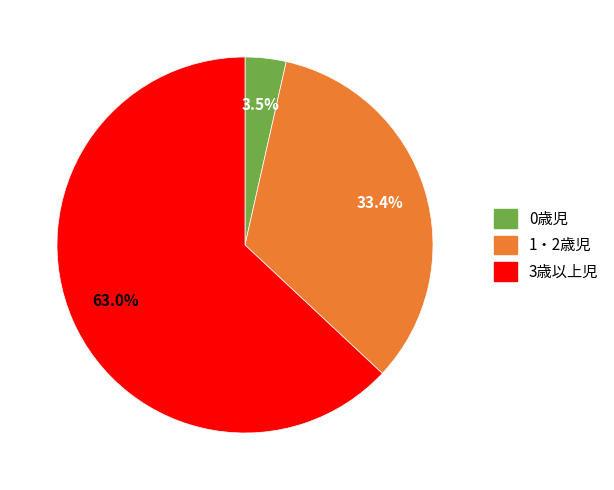

Rank the categories by value from lowest to highest.

0歳児, 1・2歳児, 3歳以上児